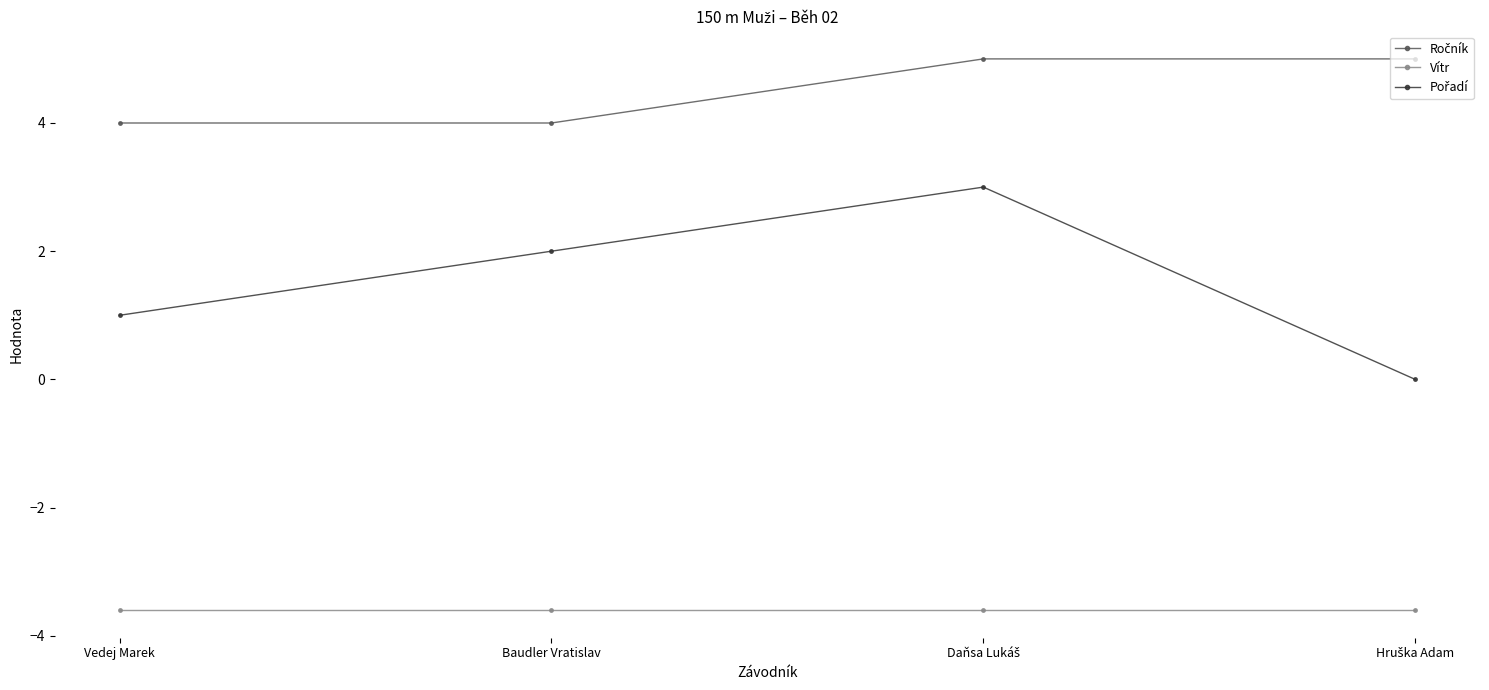

What is the total value across all series at Vedej Marek?

1.4